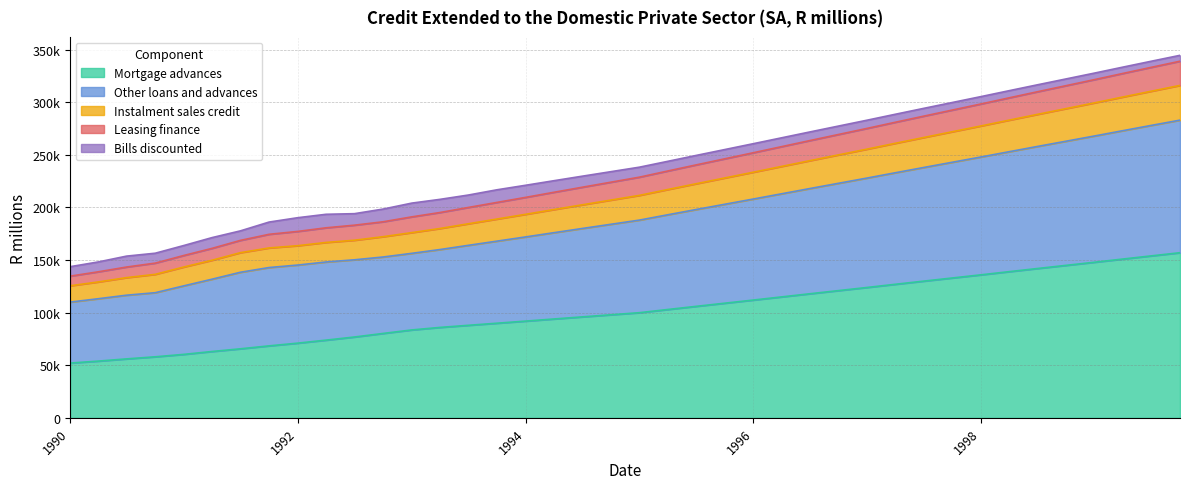

What are all the series names shown in the legend?

Mortgage advances, Other loans and advances, Instalment sales credit, Leasing finance, Bills discounted